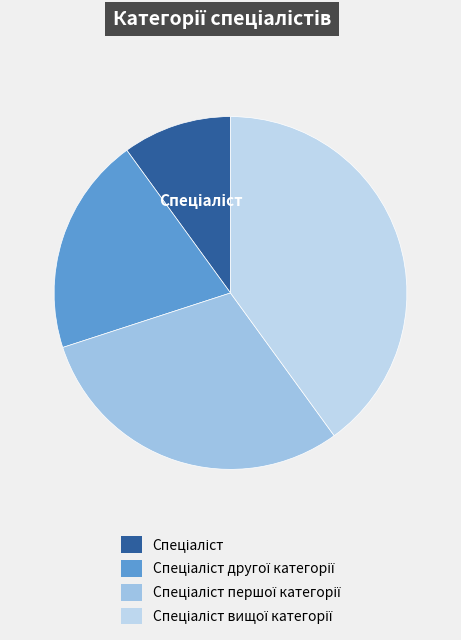

How many segments does this pie chart have?

4